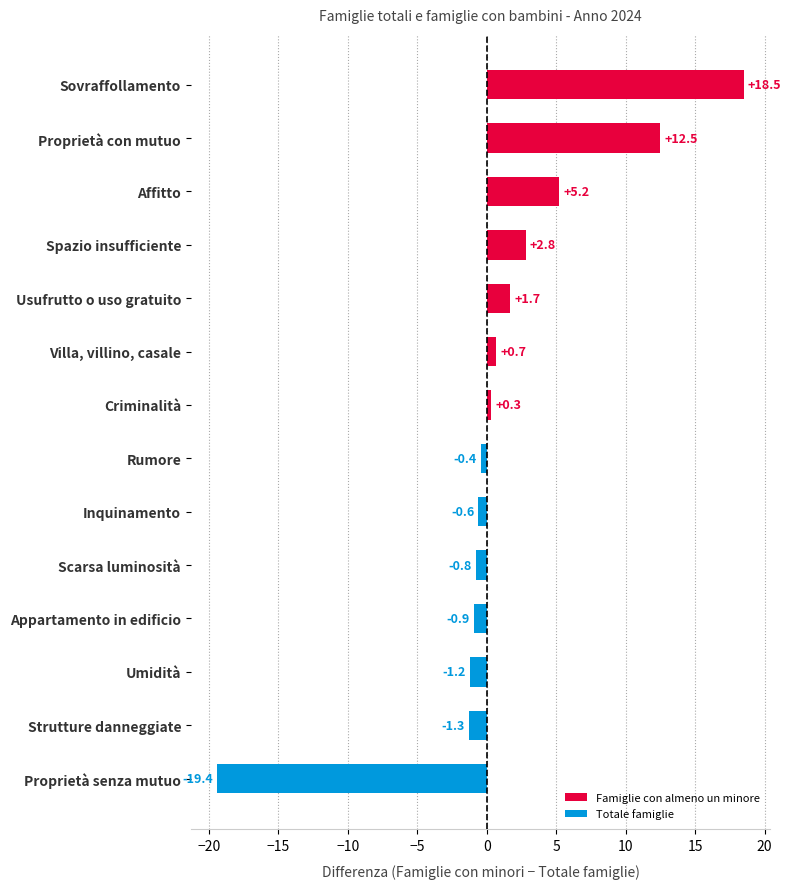

What is the greatest value displayed?

18.5